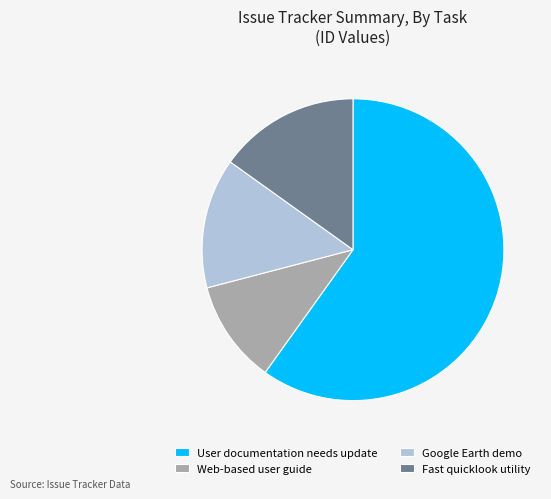

True or false: Web-based user guide accounts for 11% of the total.

True